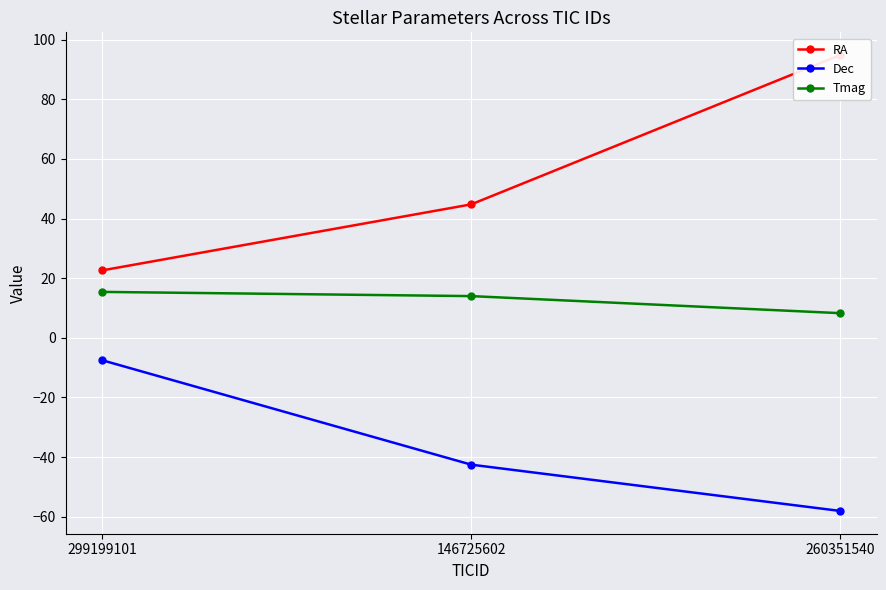

True or false: Tmag has a value of 6.4 at 146725602.

False